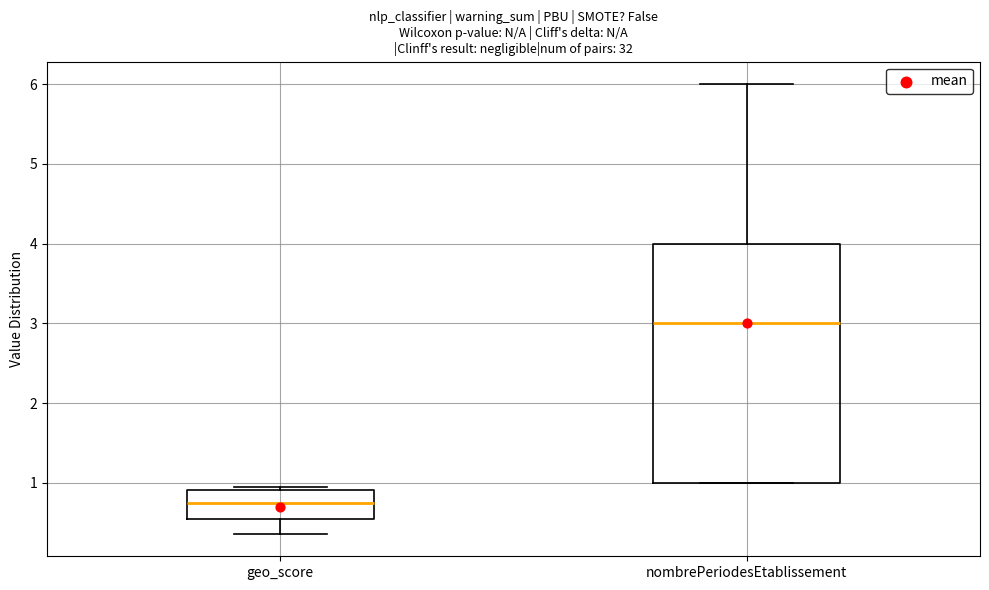

Reading left to right, transcribe this box plot: for each box, give where its median line is, the range the box spans, and where its two whiskers end, as read against the y-axis. The values are not printed on the chart, so give them approximately, as read against the axis.

geo_score: median 0.8, box 0.6 to 0.9, whiskers 0.4 to 1.0
nombrePeriodesEtablissement: median 3.0, box 1.0 to 4.0, whiskers 1.0 to 6.0